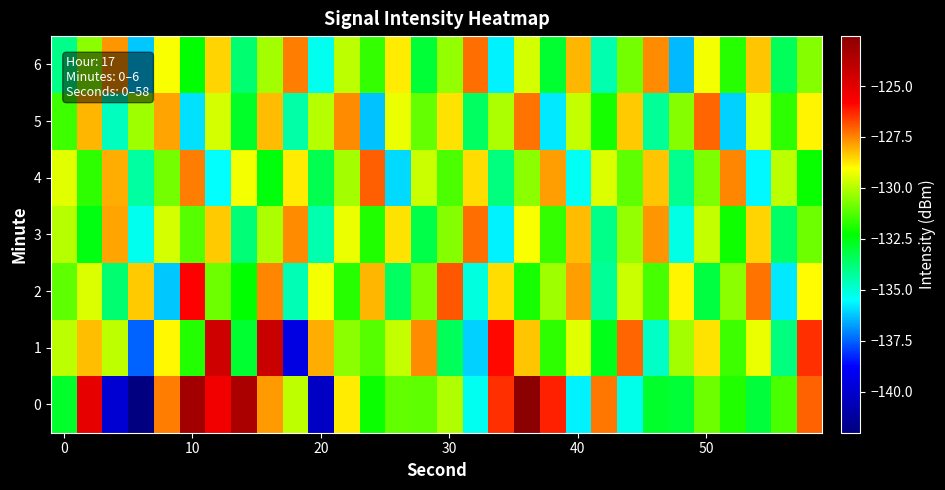

How many series are shown in this chart?

7